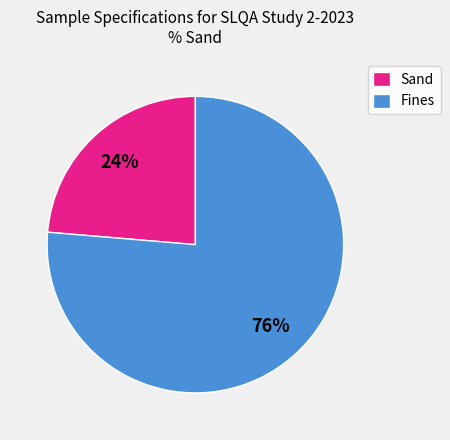

The Sand slice represents 24% of the pie. True or false?

True